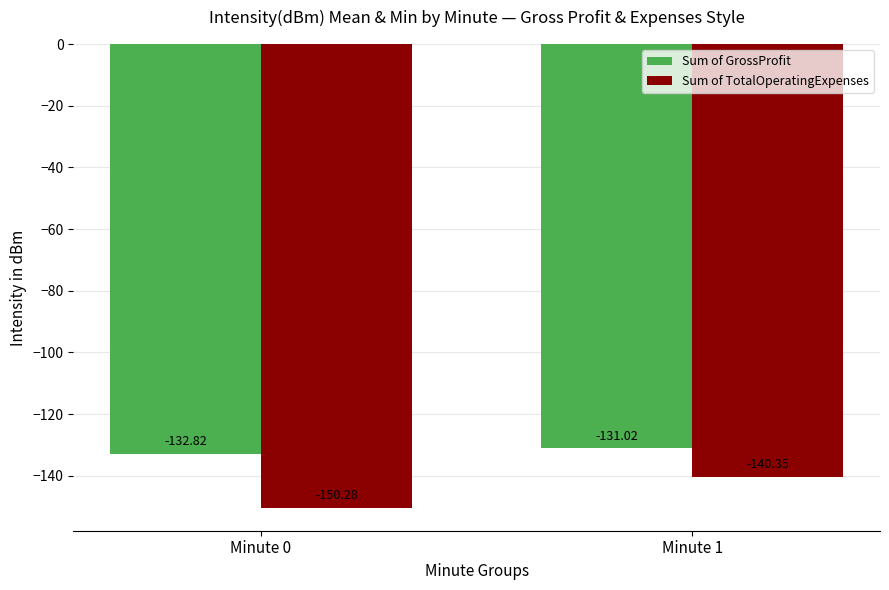

What is the value of the Sum of TotalOperatingExpenses bar at the 1st from the left?

-150.3